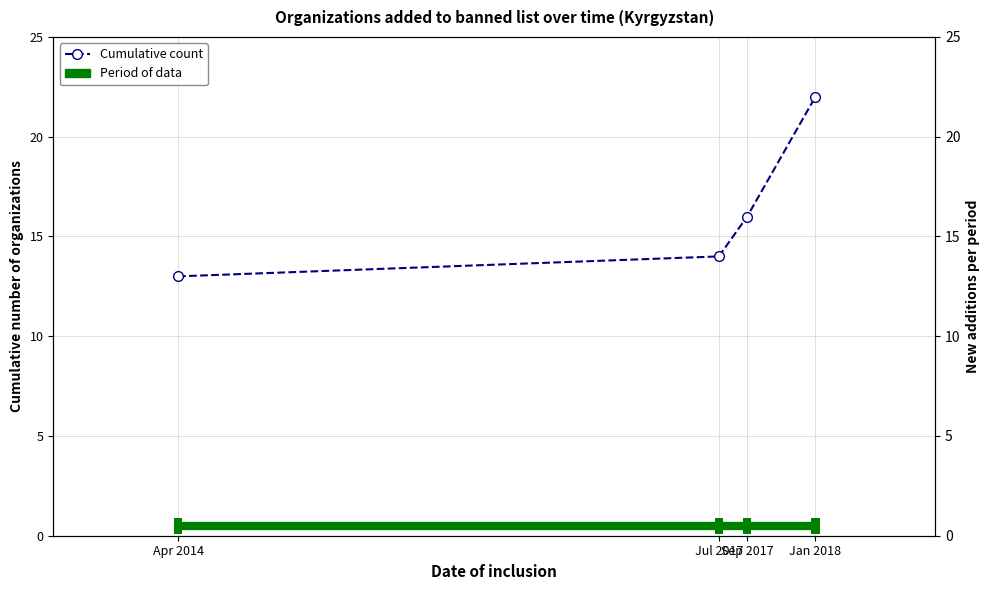

How many categories are shown in the chart?

4